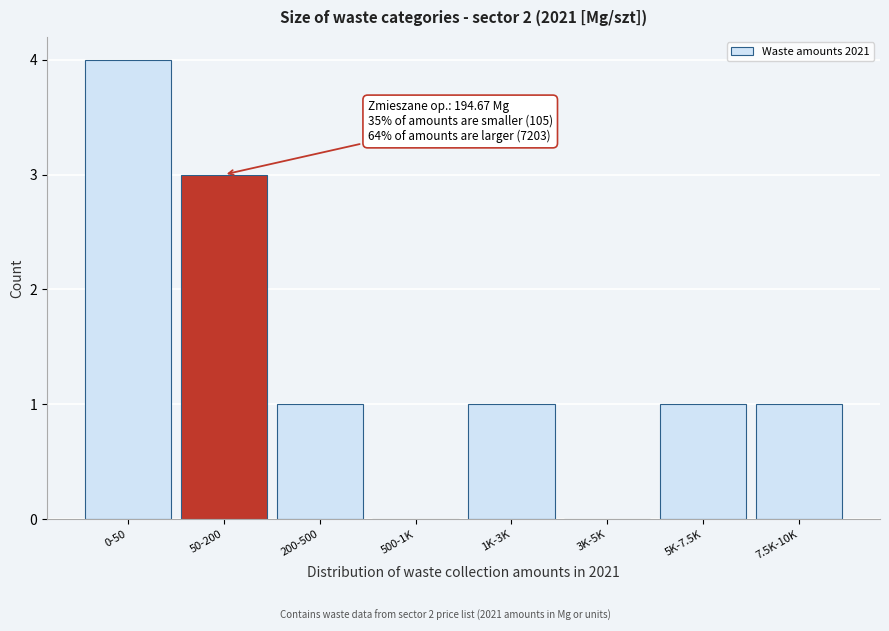

Reading left to right, transcribe all the data shown in this chart.

0-50=4	50-200=3	200-500=1	500-1K=0	1K-3K=1	3K-5K=0	5K-7.5K=1	7.5K-10K=1